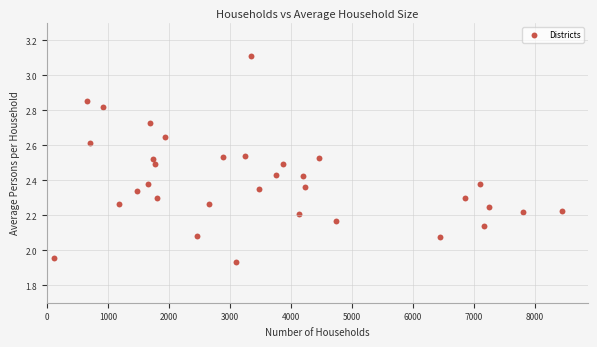

What is the range of Y values (max minus min)?

1.2